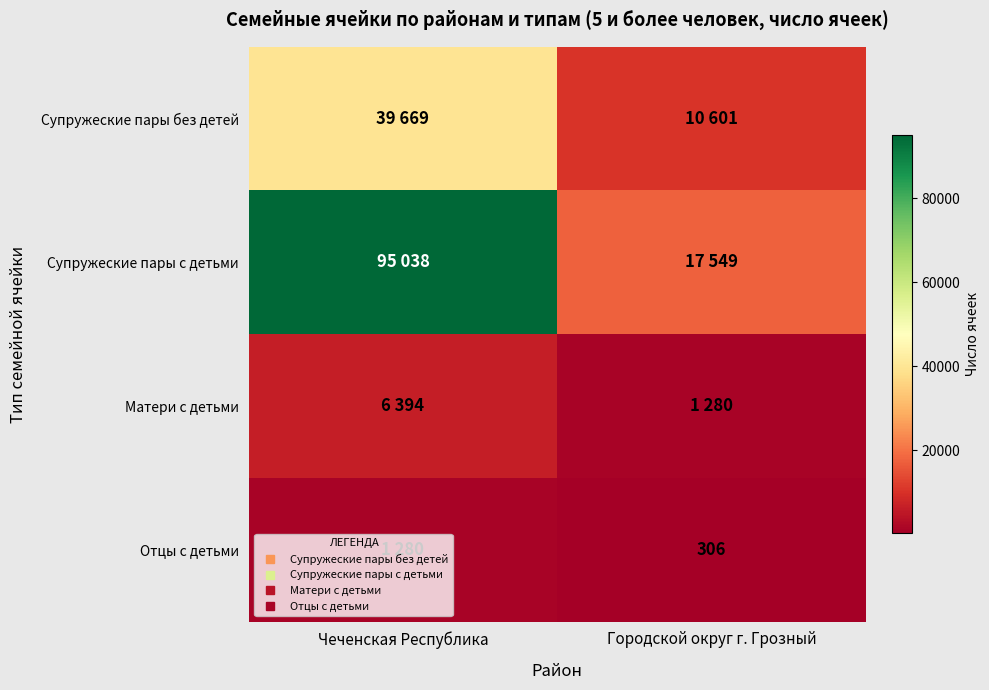

Rank the series by their maximum value, from highest to lowest.

Супружеские пары с детьми, Супружеские пары без детей, Матери с детьми, Отцы с детьми